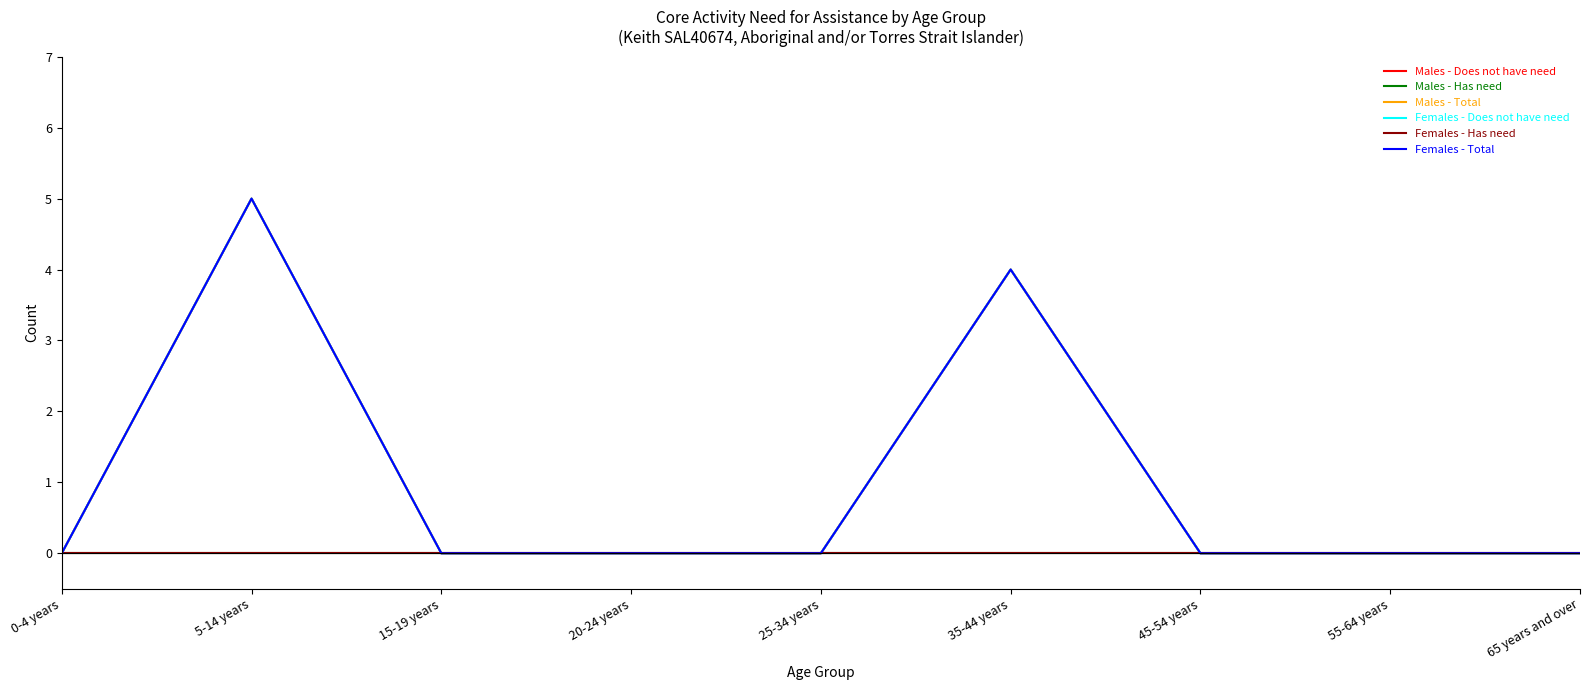

At how many categories does at least one series exceed 0?

2